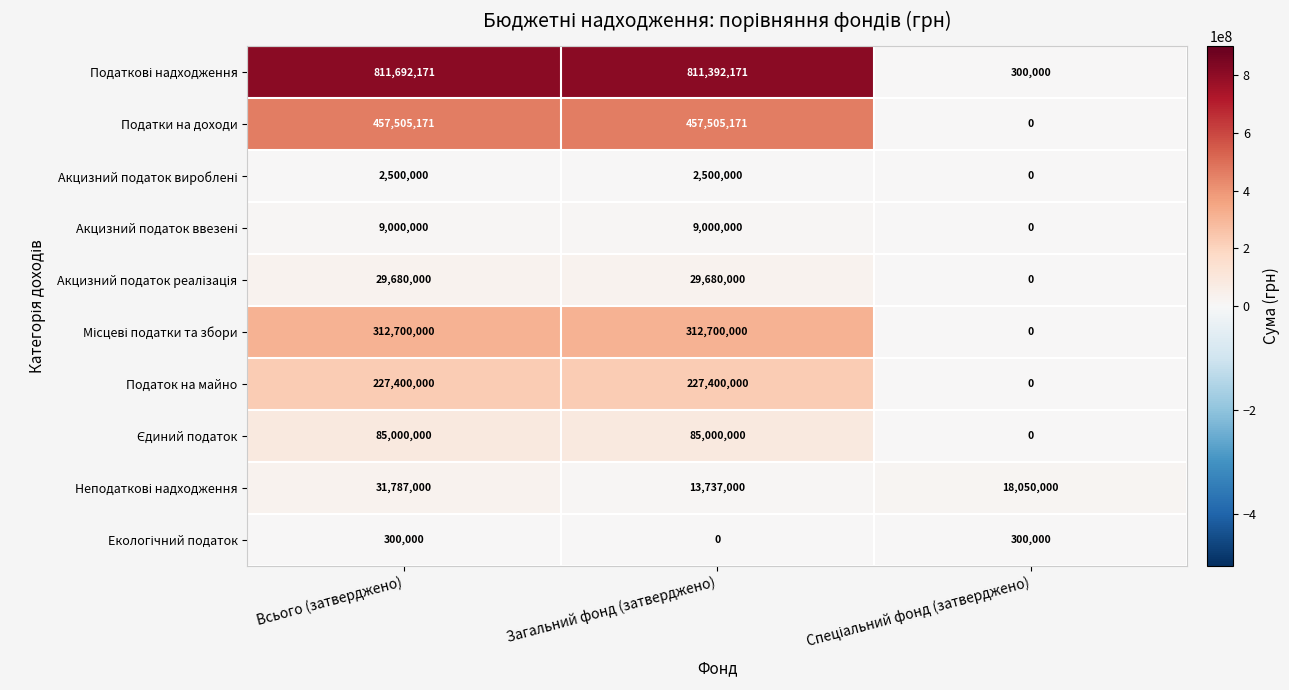

What is the average value of the Податки на доходи series?

305003447